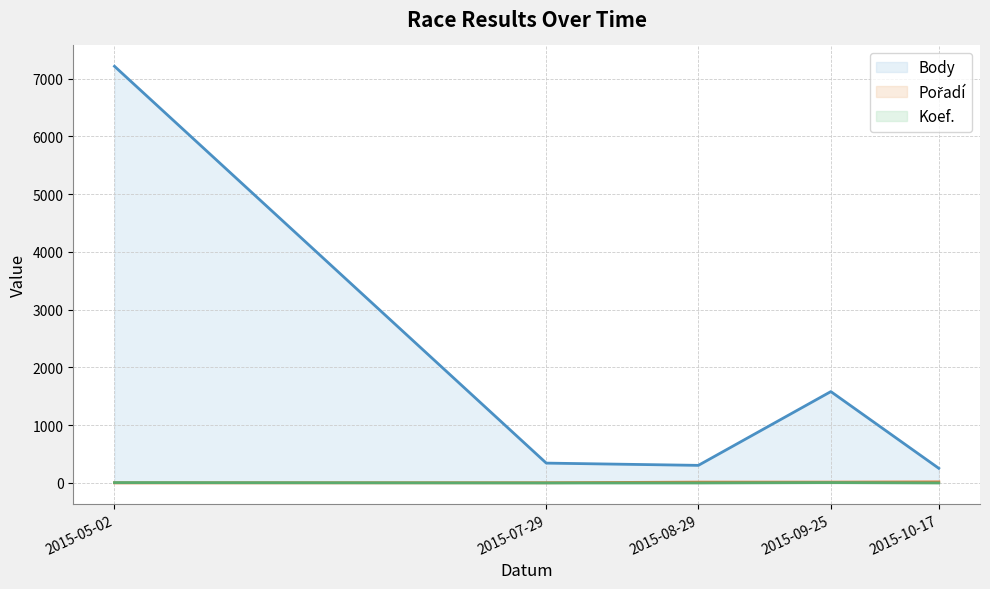

List the labels in order of Koef. value, largest first.

2015-05-02, 2015-09-25, 2015-07-29, 2015-08-29, 2015-10-17